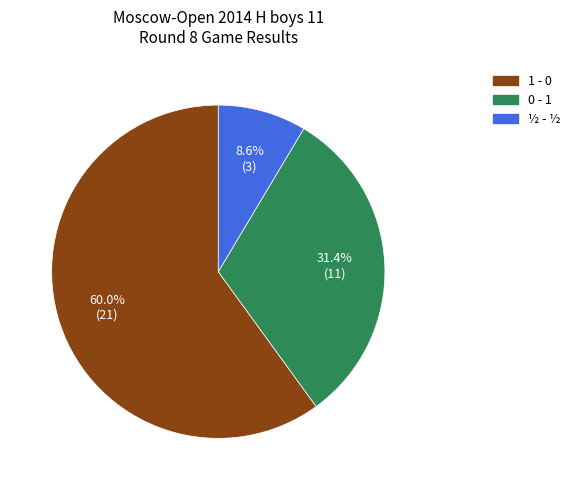

How many segments does this pie chart have?

3